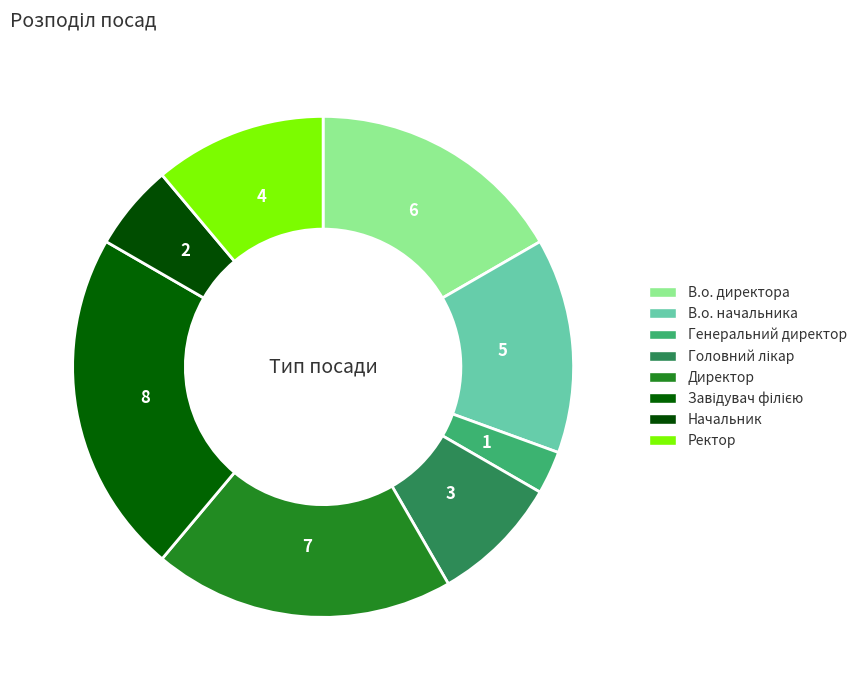

How many slices are in this pie chart?

8